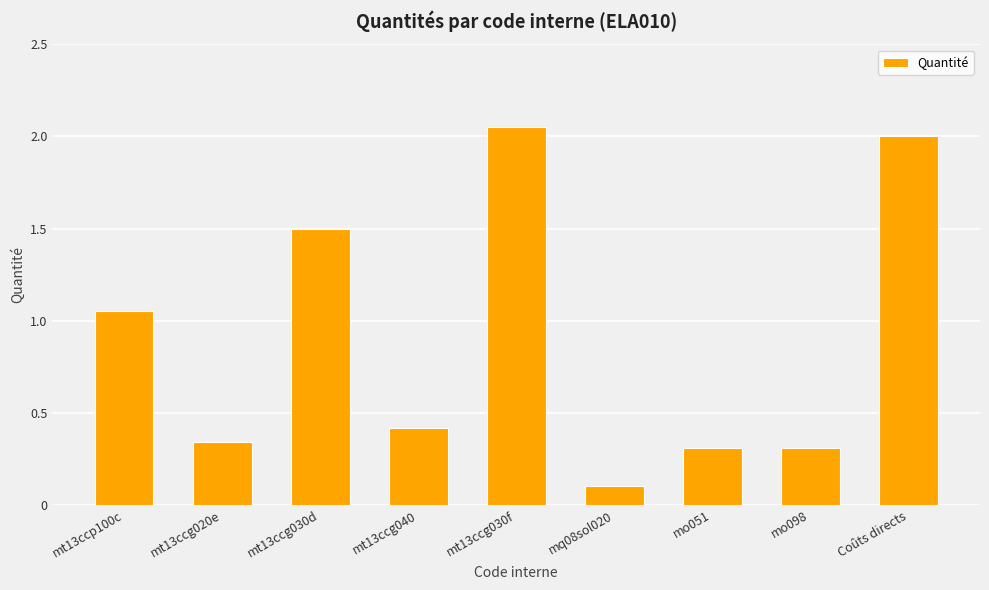

What is the value of the 6th bar from the left?

0.1